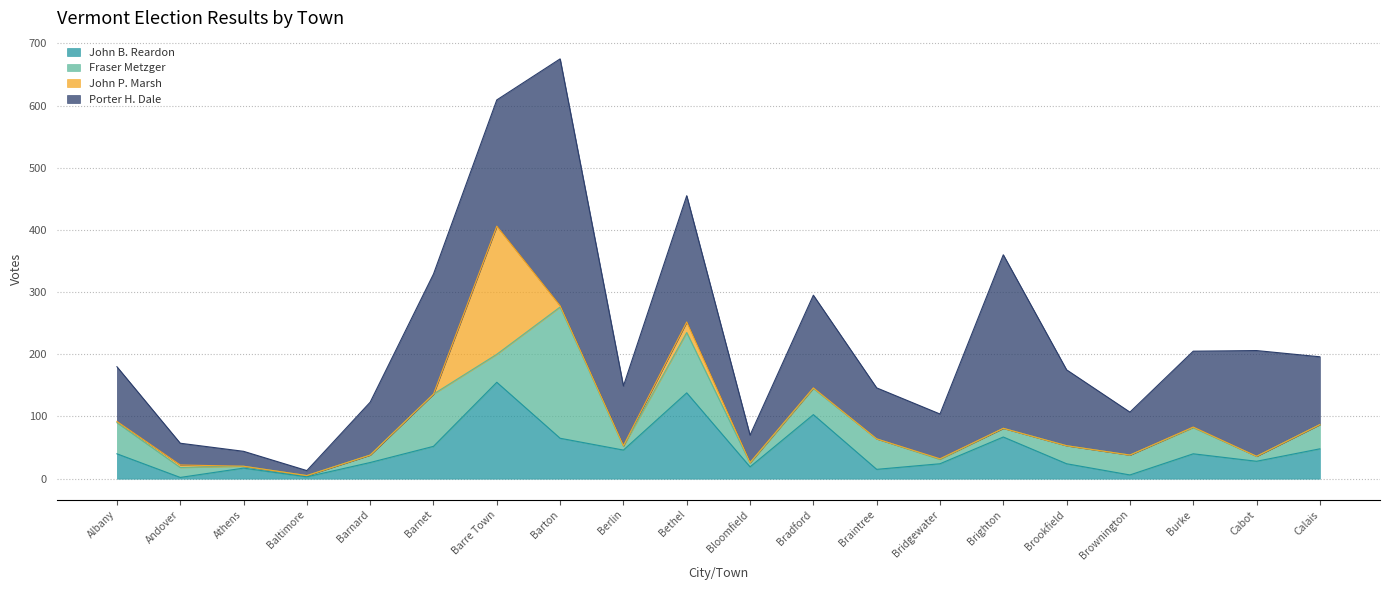

What is the label of the 4th point from the left?

Baltimore